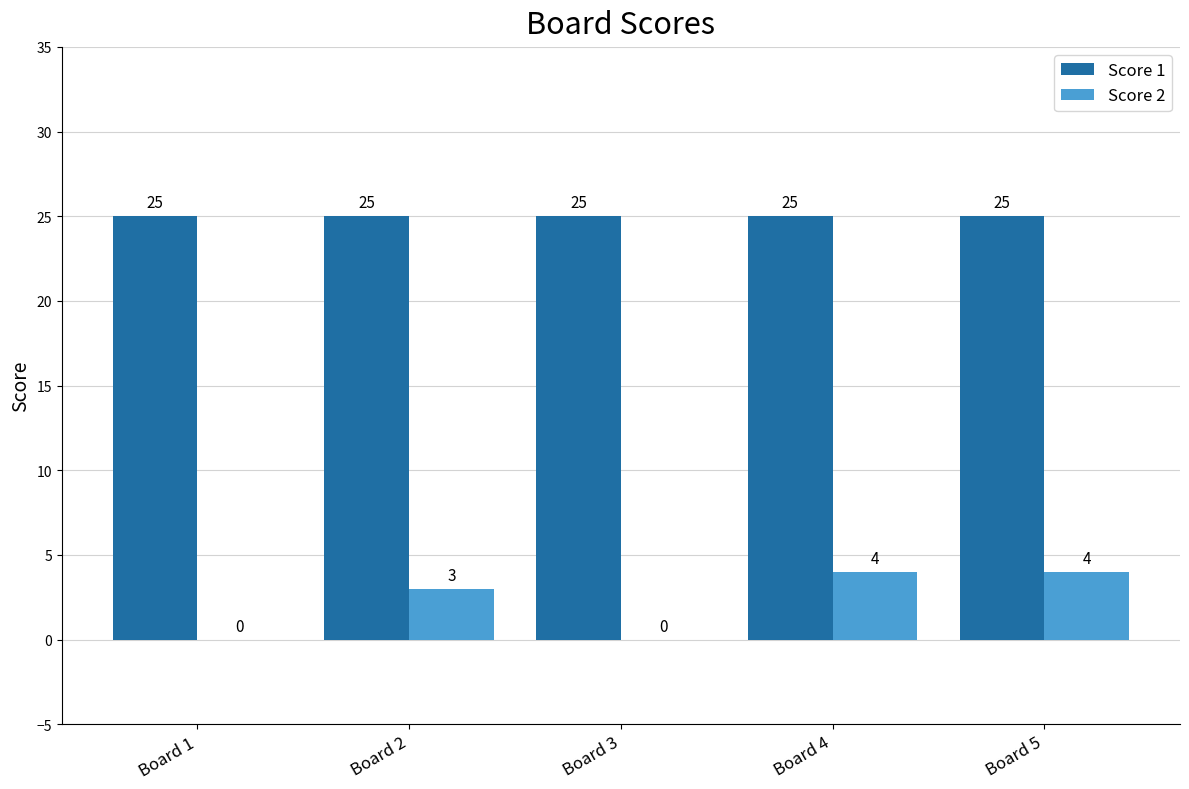

What value does the Score 1 series have at Board 4?

25